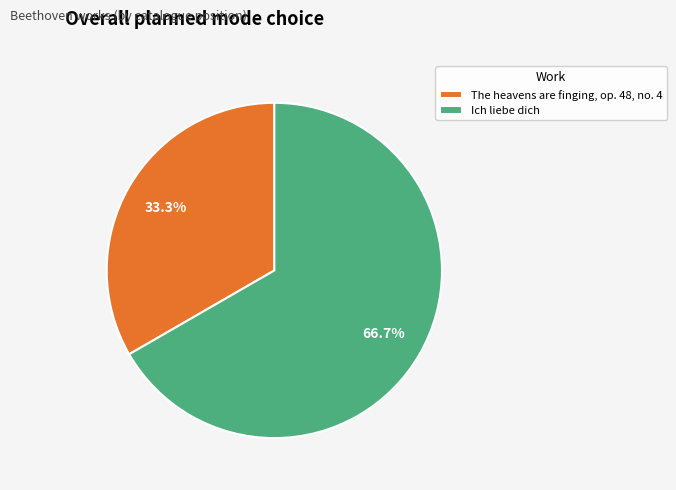

How many segments does this pie chart have?

2